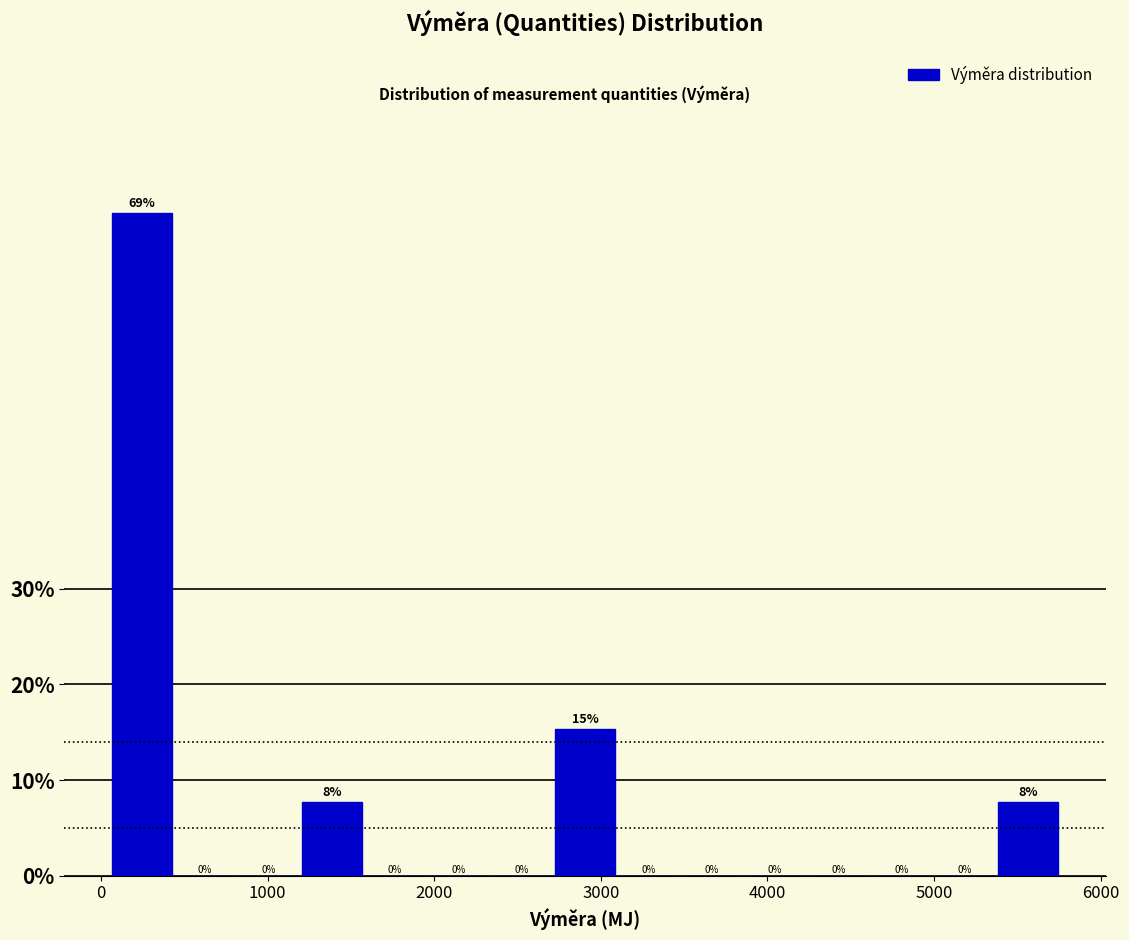

Around what value on the x-axis is the tallest bar? Give the approximate position of its centre, as read against the axis.

200